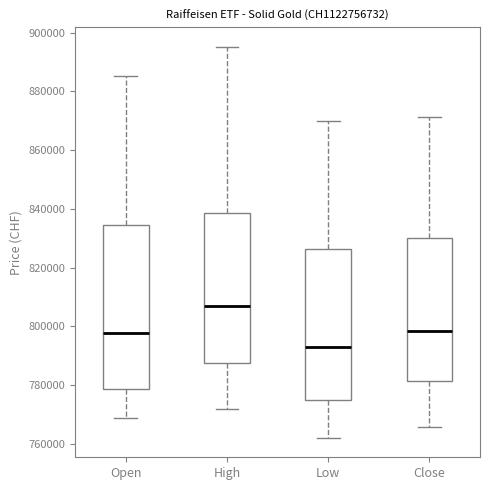

Comparing the boxes themselves (not the whiskers), which one is the tallest?

Open